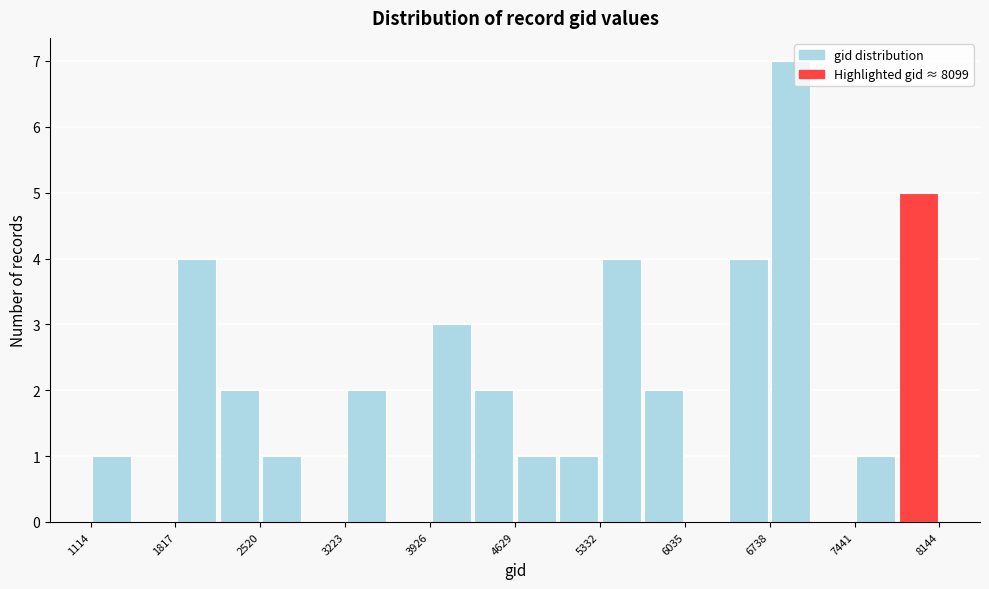

Around what value on the x-axis is the tallest bar? Give the approximate position of its centre, as read against the axis.

6900